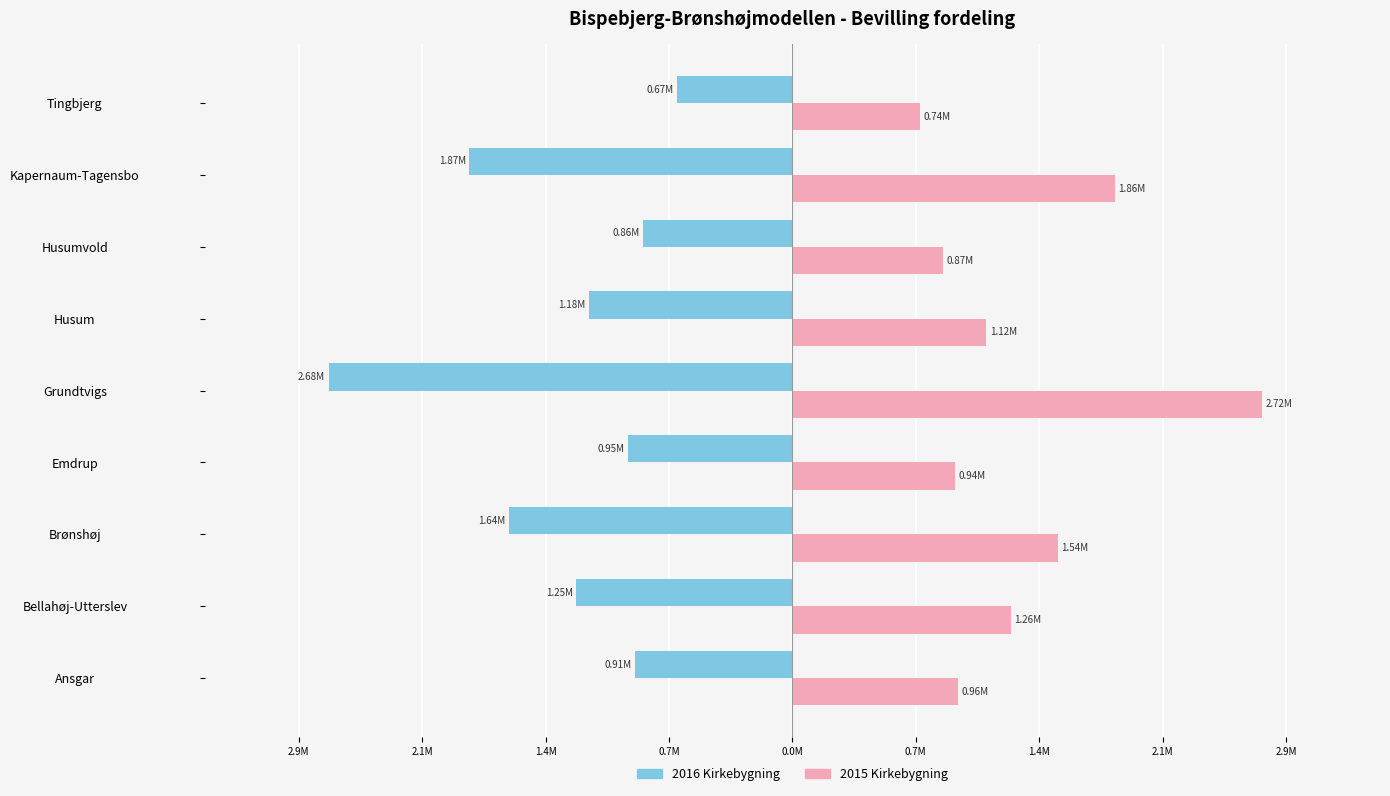

What are all the series names shown in the legend?

2016 Kirkebygning, 2015 Kirkebygning